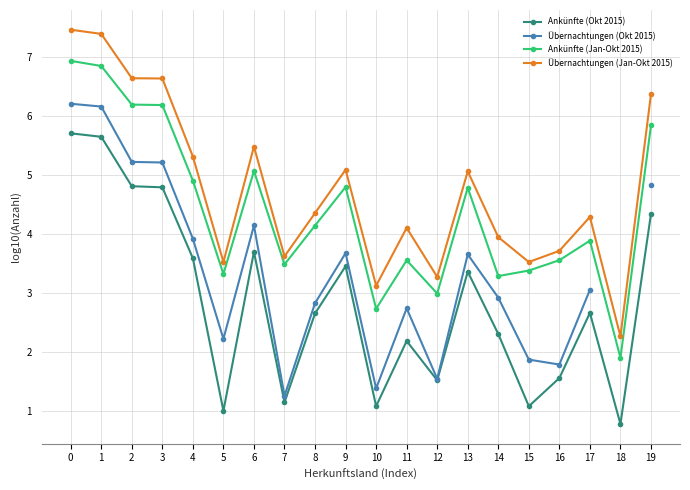

Between 1 and 5, which series saw the biggest shift?

Ankünfte (Okt 2015)